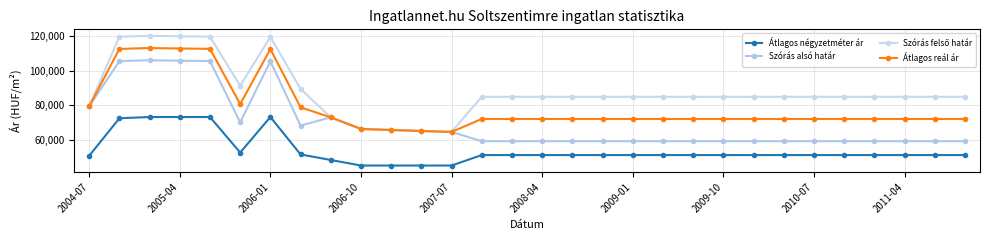

What is the greatest value displayed?

120123